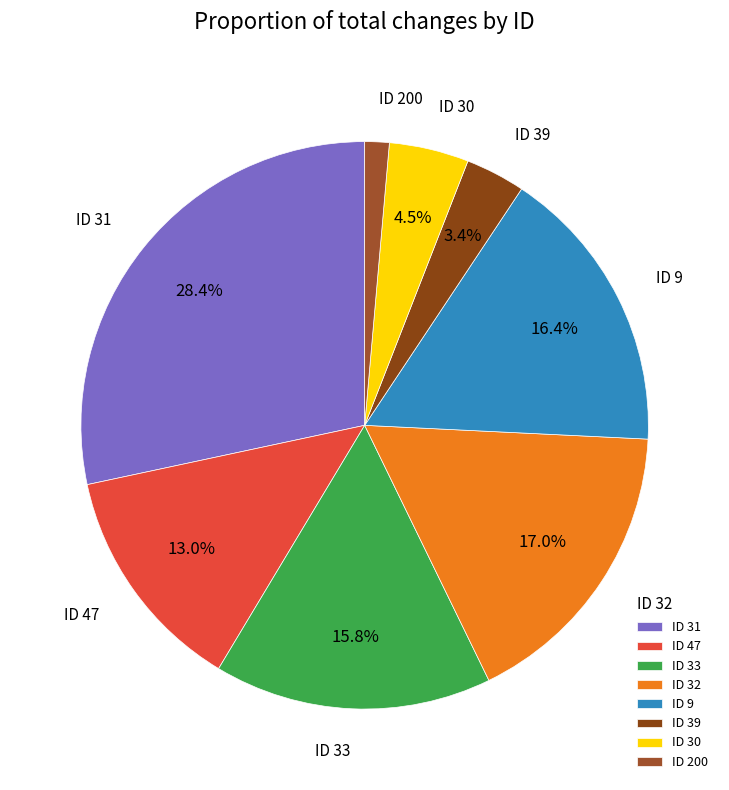

Does any single category account for the majority?

No